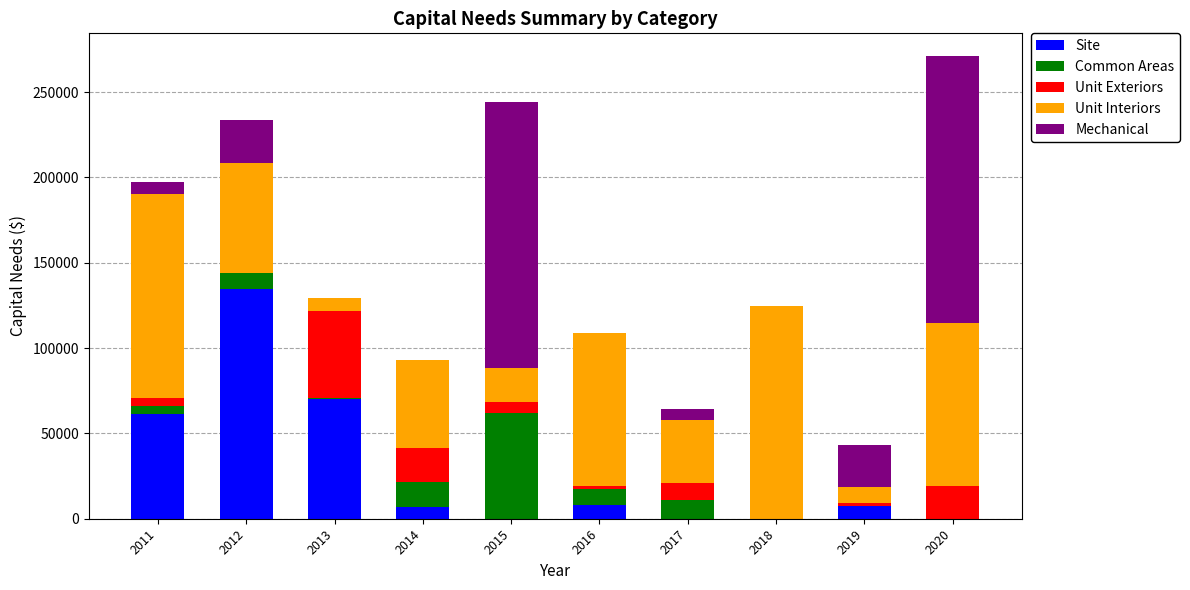

What is the value of the Site bar at the 4th from the left?

6600